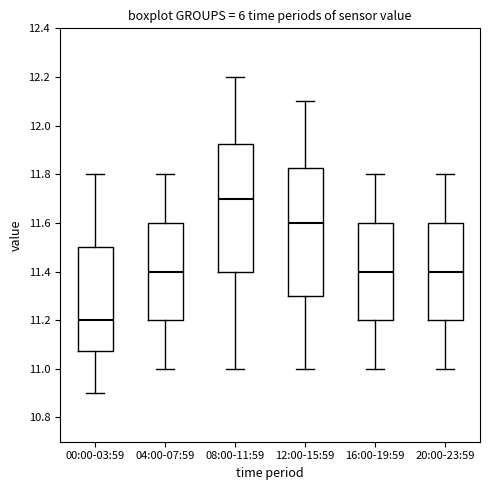

Reading left to right, read every box against the y-axis: the position of its median line, the range the box covers, and the ends of its whiskers. The values are not printed on the chart, so give them approximately, as read against the axis.

00:00-03:59: median 11.20, box 11.08 to 11.50, whiskers 10.90 to 11.80
04:00-07:59: median 11.40, box 11.20 to 11.60, whiskers 11.00 to 11.80
08:00-11:59: median 11.70, box 11.40 to 11.92, whiskers 11.00 to 12.20
12:00-15:59: median 11.60, box 11.30 to 11.82, whiskers 11.00 to 12.10
16:00-19:59: median 11.40, box 11.20 to 11.60, whiskers 11.00 to 11.80
20:00-23:59: median 11.40, box 11.20 to 11.60, whiskers 11.00 to 11.80